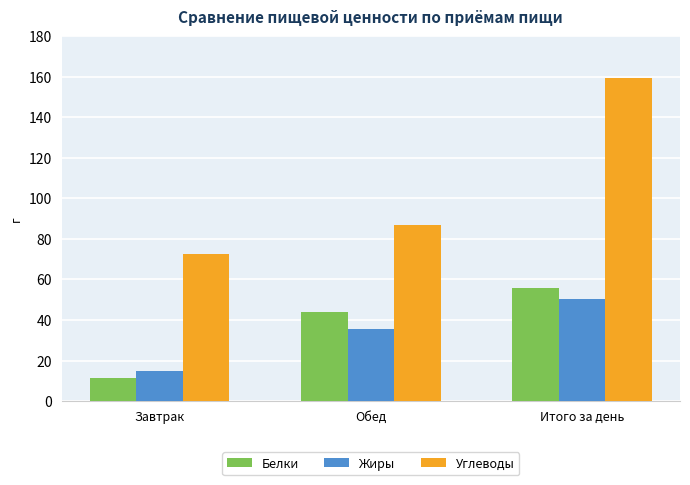

What is the value of the Углеводы bar at the 2nd from the left?

87.0